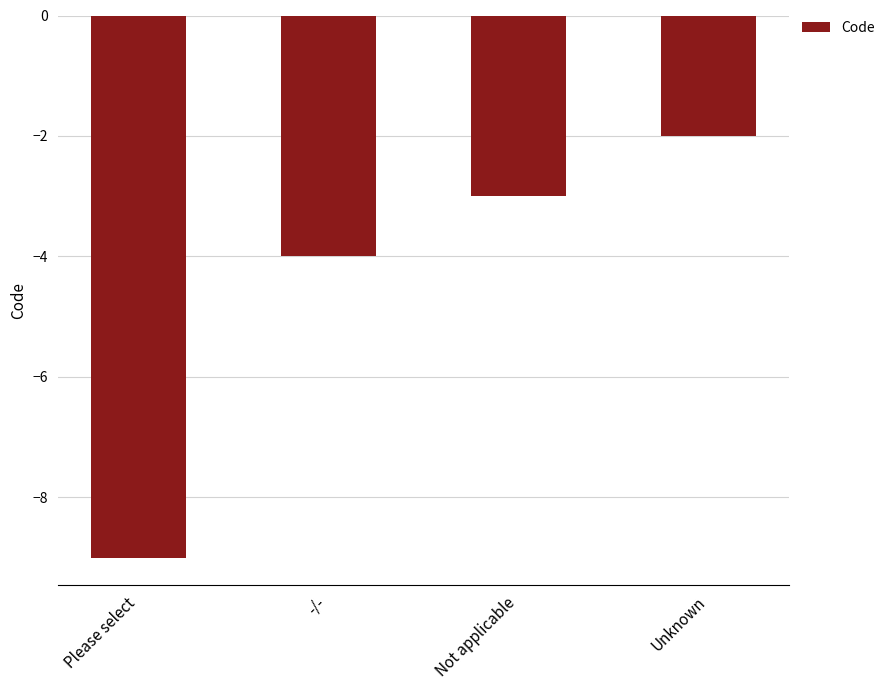

Reading left to right, list all the values displayed in this chart.

-9	-4	-3	-2